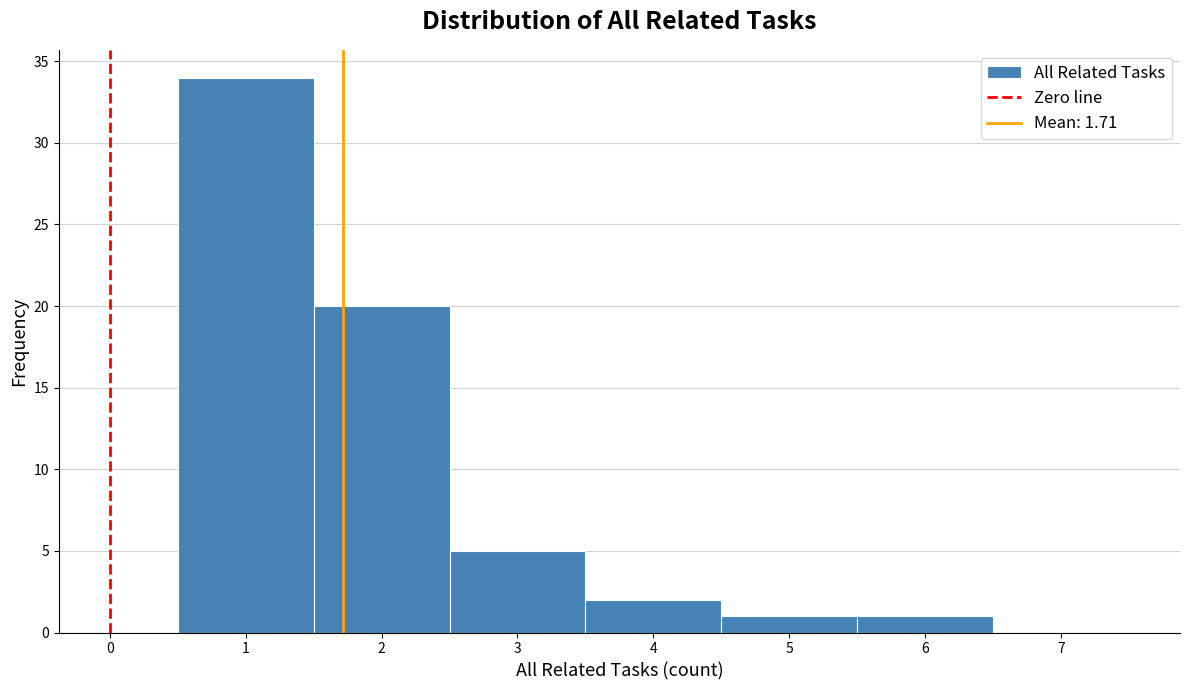

Which range on the x-axis has the tallest bar?

0.5 to 1.5